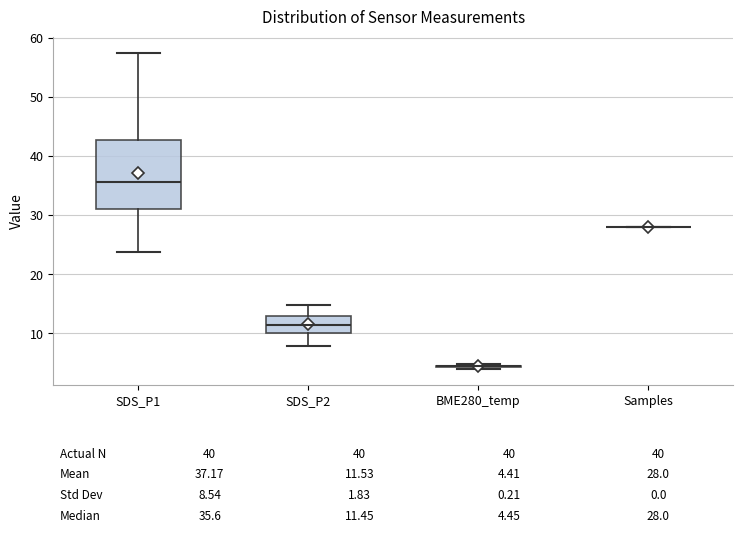

Comparing the boxes themselves (not the whiskers), which one is the tallest?

SDS_P1